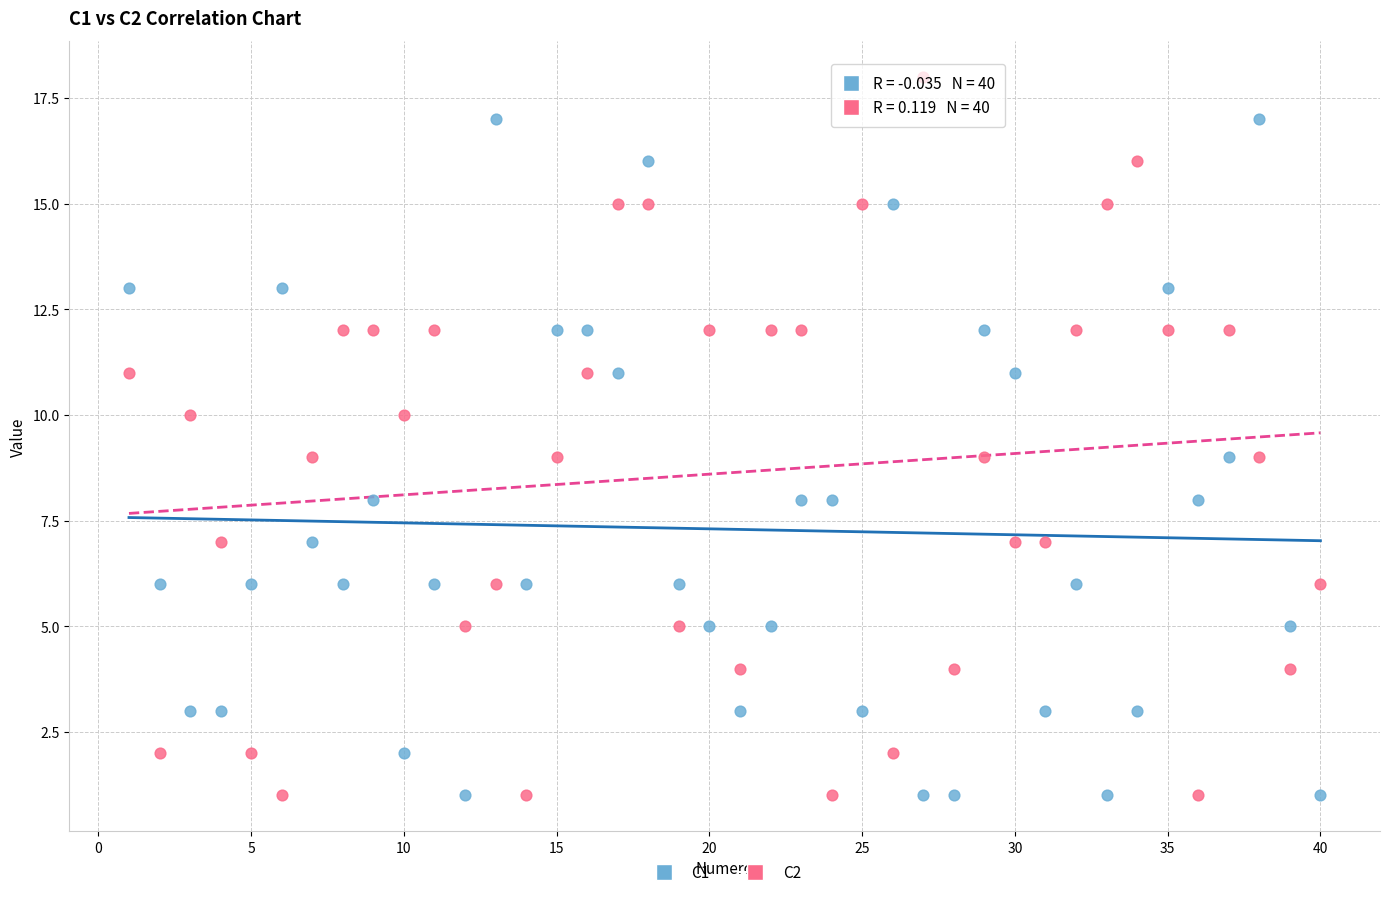

Which series has the widest spread of Y values?

C2